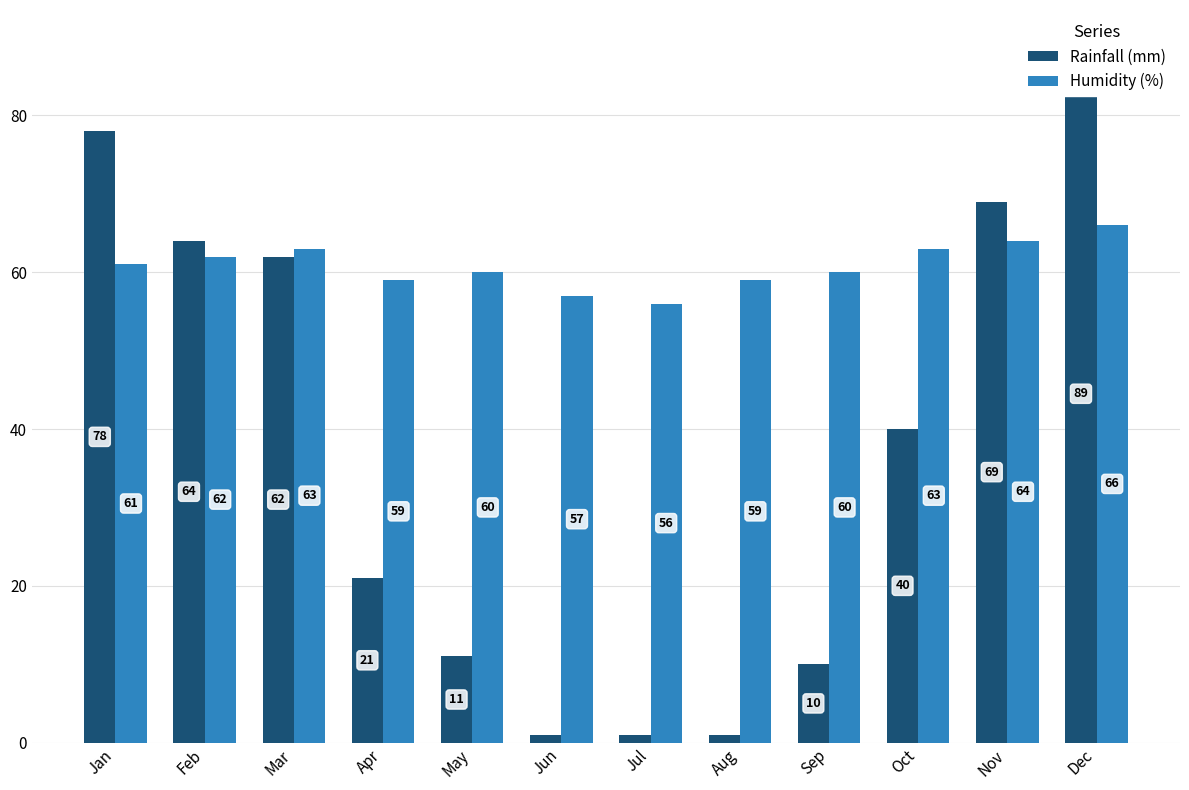

Reading left to right, extract all data points from this chart.

Rainfall (mm): 78	64	62	21	11	1	1	1	10	40	69	89
Humidity (%): 61	62	63	59	60	57	56	59	60	63	64	66